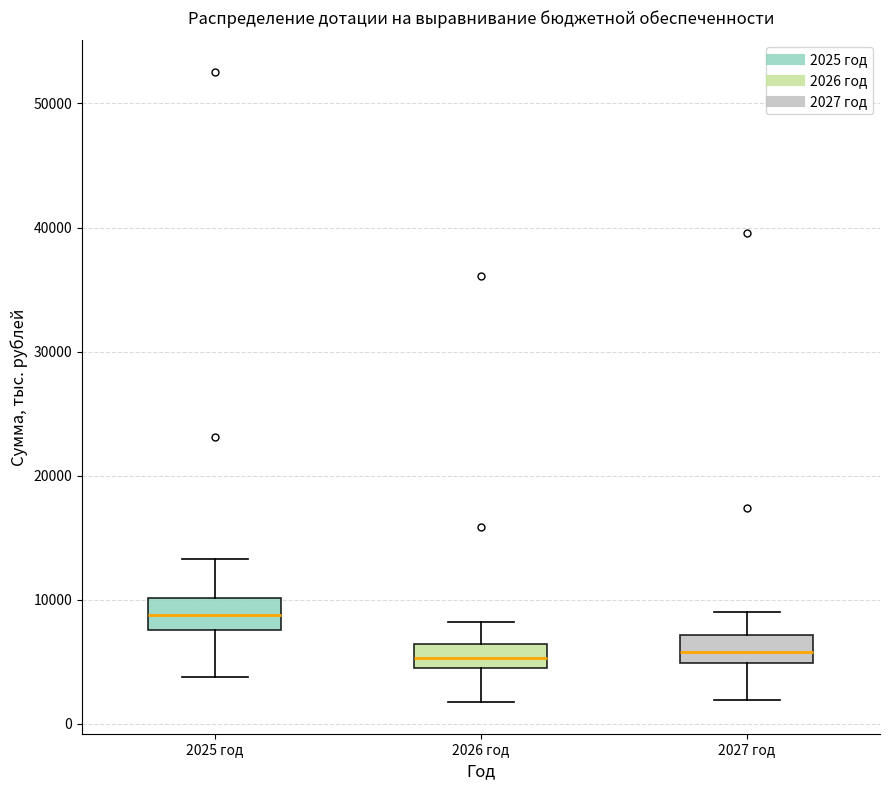

Which box's median line is the highest?

2025 год